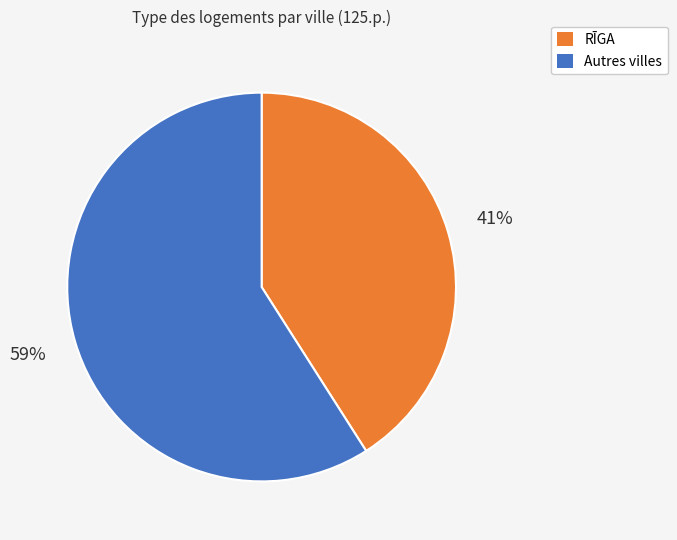

To the nearest percent, what is the difference between the largest and smallest slice percentages?

18%